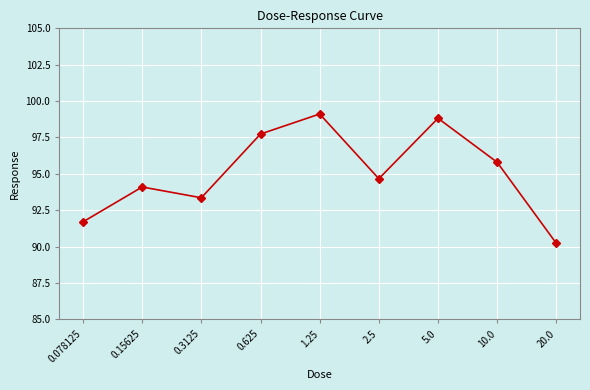

Is it true that the value at 20.0 is 90.2?

True